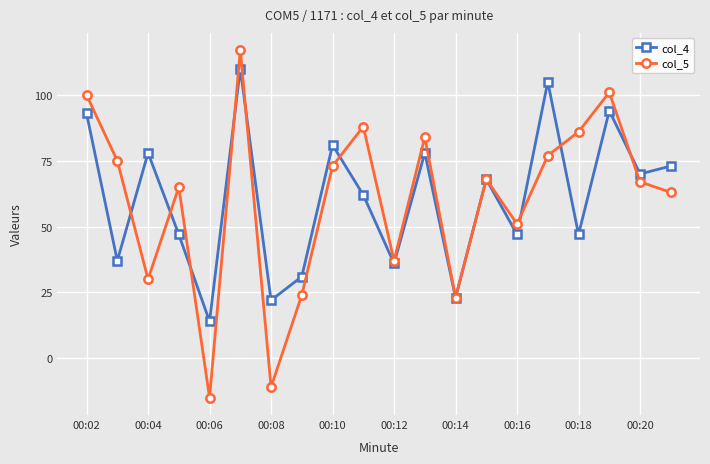

At how many categories does at least one series exceed 54?

14